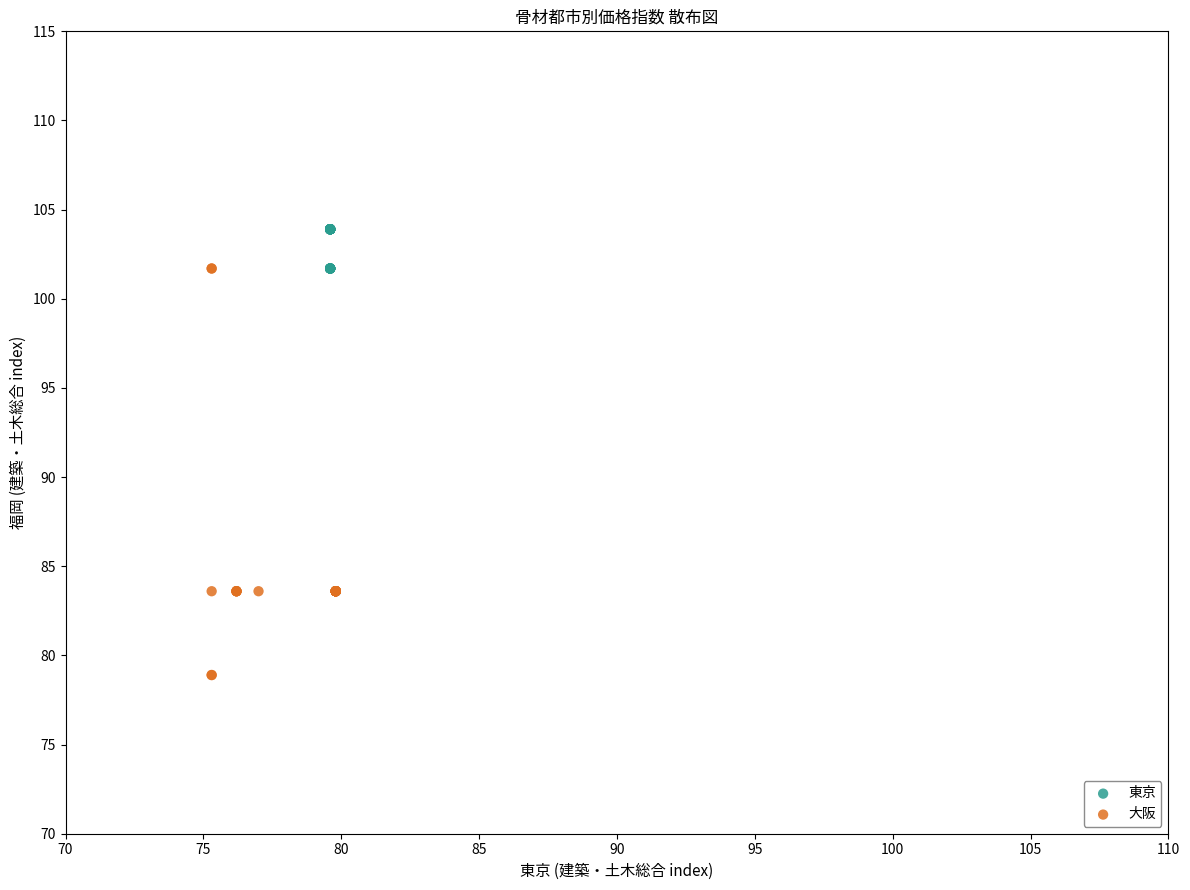

Which series contains the highest Y value?

東京